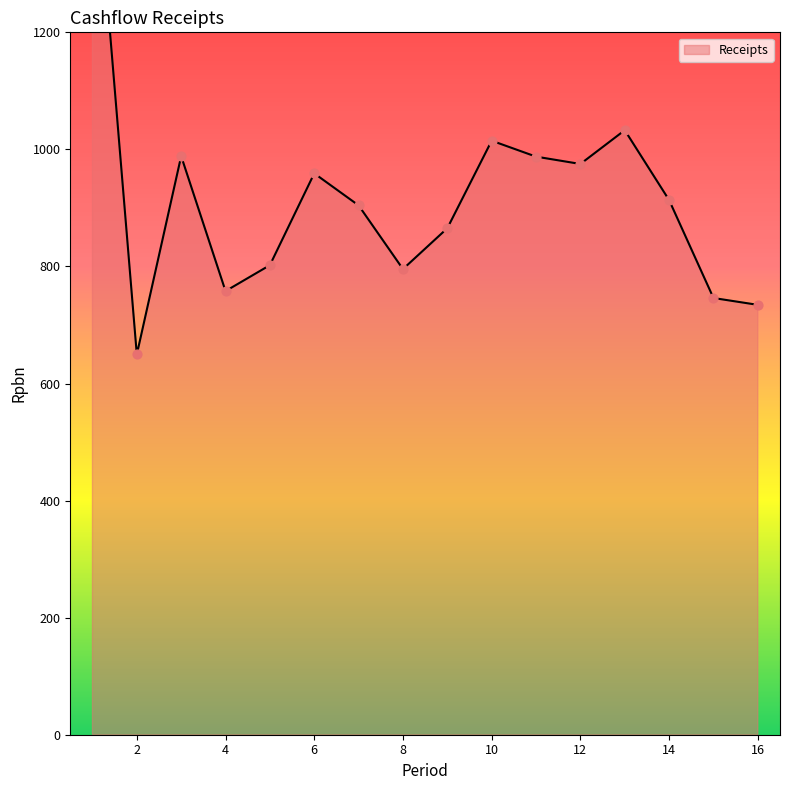

Which has a higher value, 14 or 6?

6